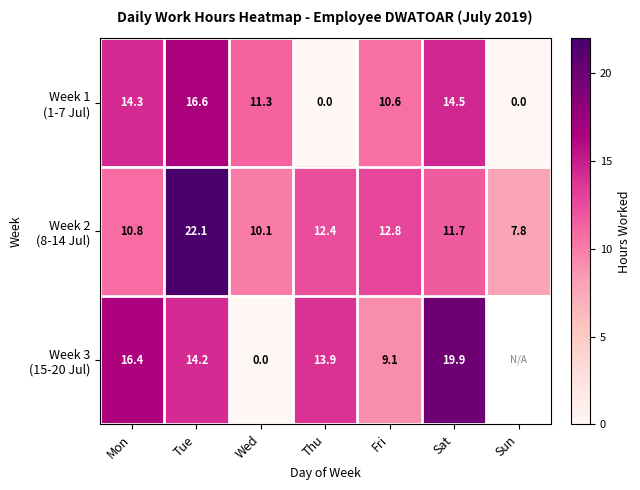

What is the maximum value shown in the chart?

22.1